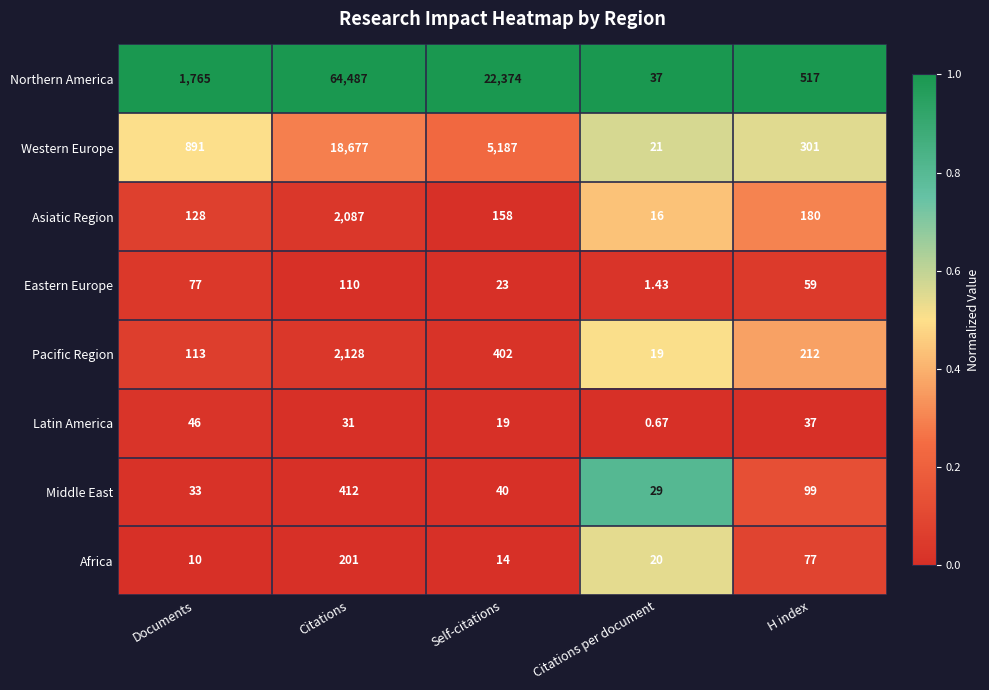

At how many categories does at least one series exceed 0?

5